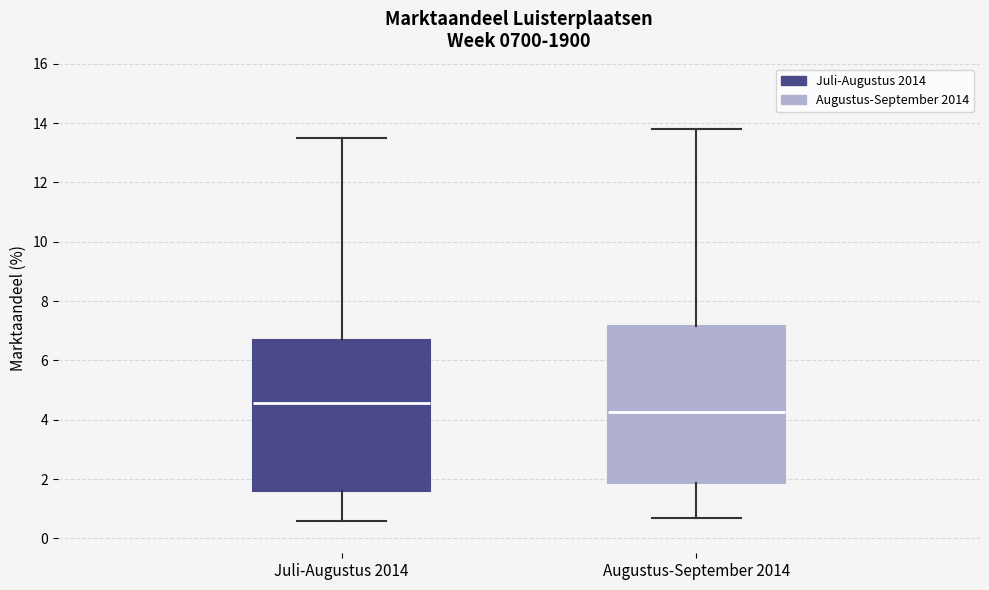

Comparing the boxes themselves (not the whiskers), which one is the tallest?

Augustus-September 2014